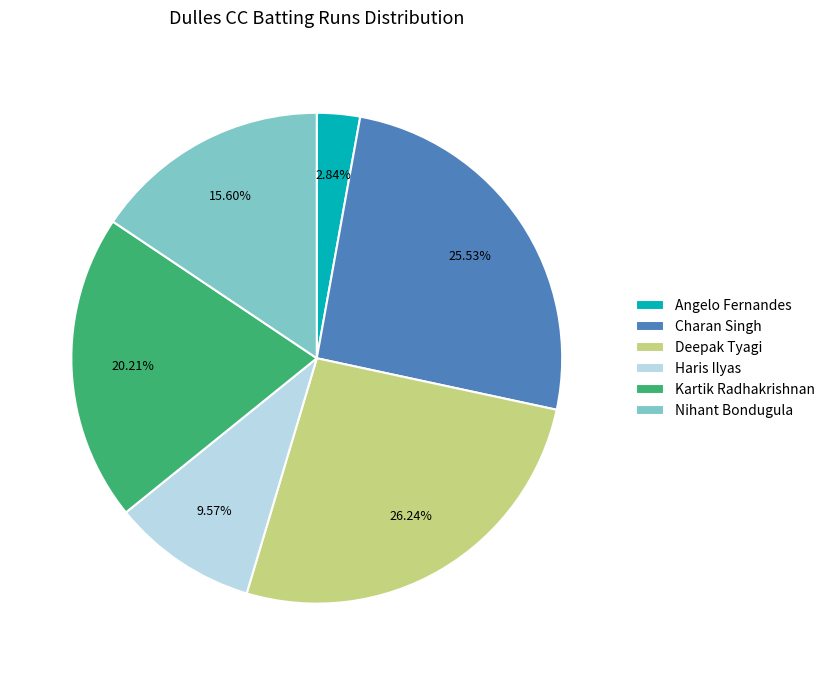

To the nearest percent, what is the difference between the Angelo Fernandes and Haris Ilyas slice percentages?

7%